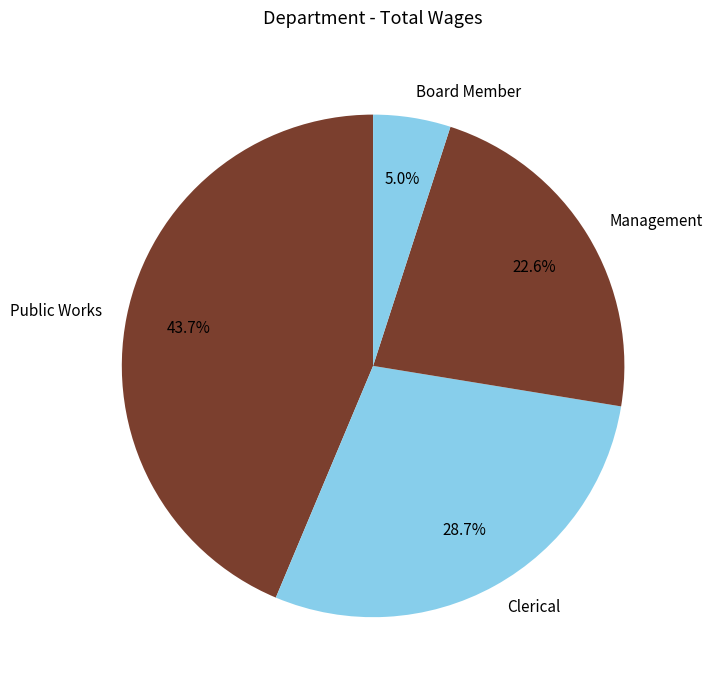

What percentage is the Public Works slice, to the nearest percent?

44%